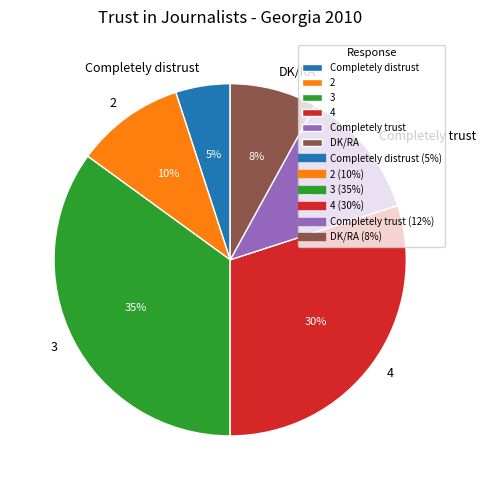

Approximately how many times larger is the value at 2 compared to 3?

0.3